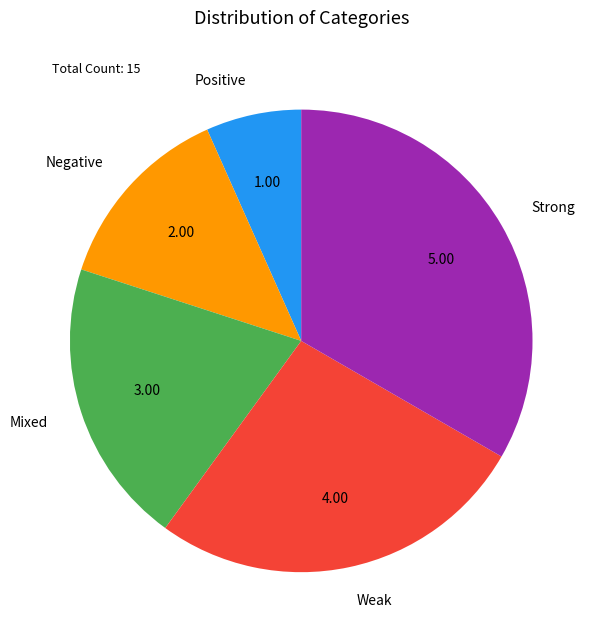

Which has a higher value, Weak or Positive?

Weak